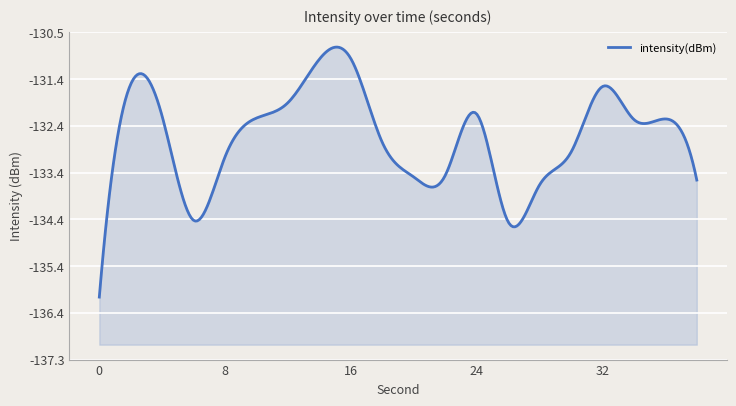

How many data points are less than -132?

15